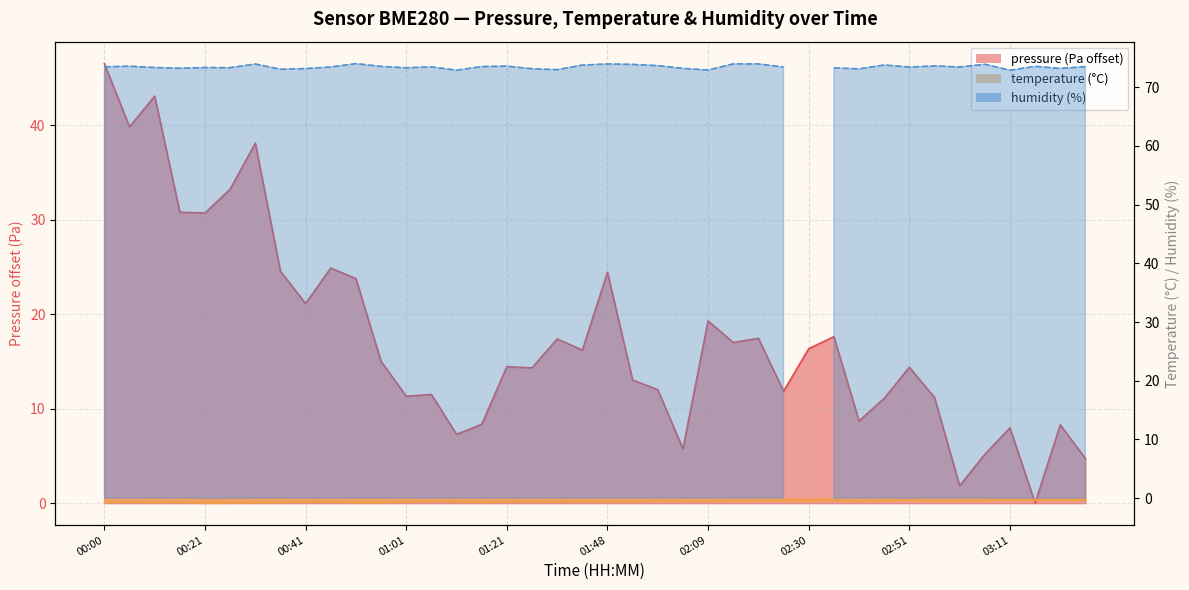

What is the sum of all temperature values?

-22.6